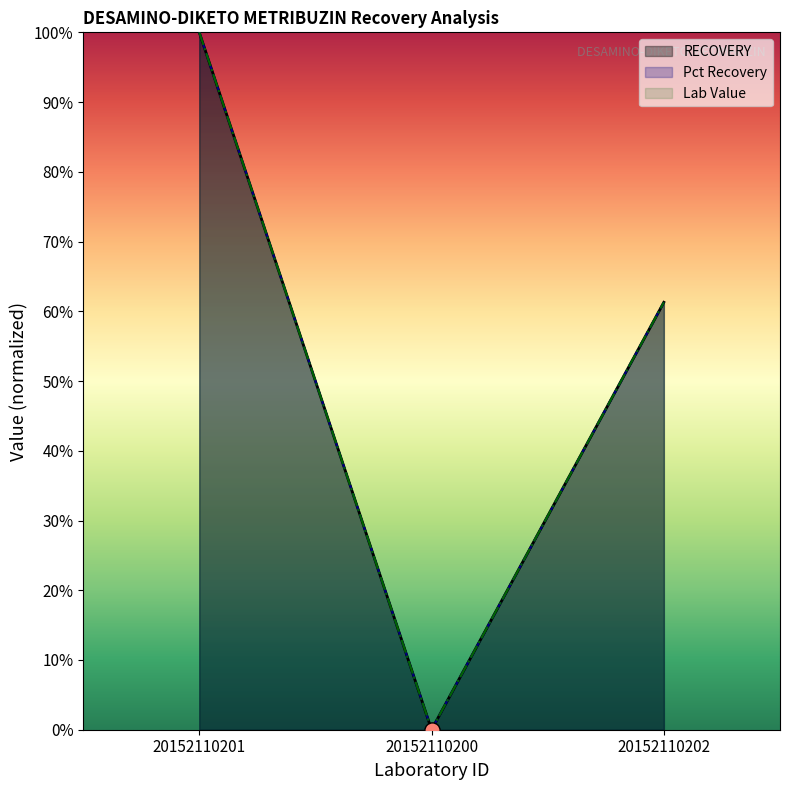

Which series has the widest spread of Y values?

RECOVERY